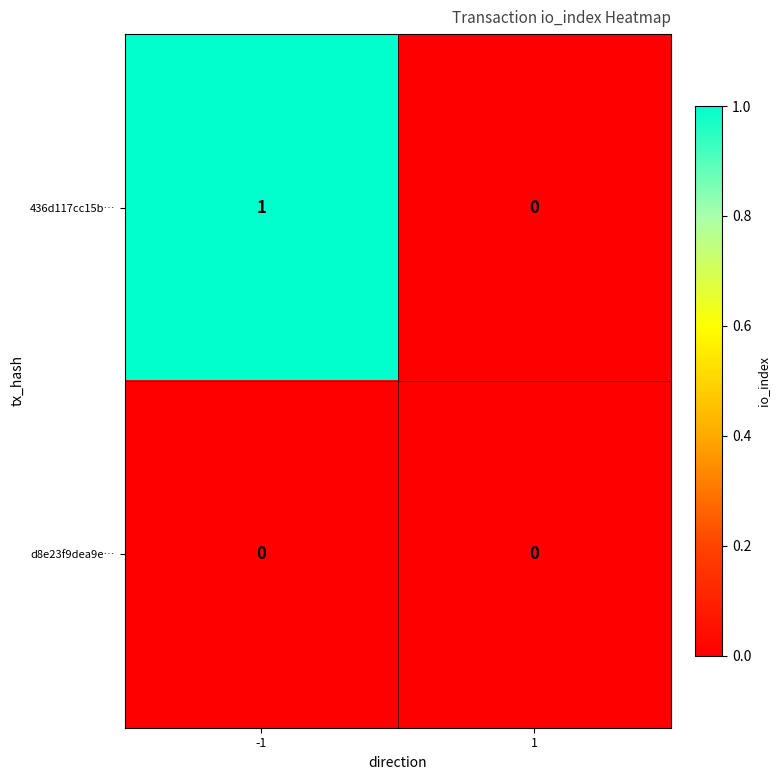

Reading left to right, what are all the values shown in this chart?

436d117cc15b…: -1=1	1=0
d8e23f9dea9e…: -1=0	1=0